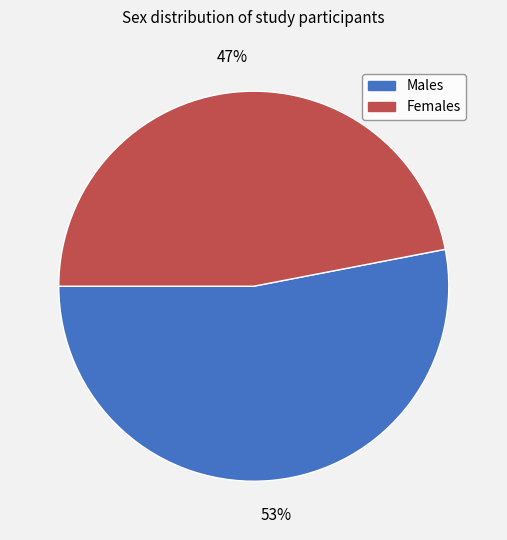

To the nearest percent, what is the difference between the largest and smallest slice percentages?

6%